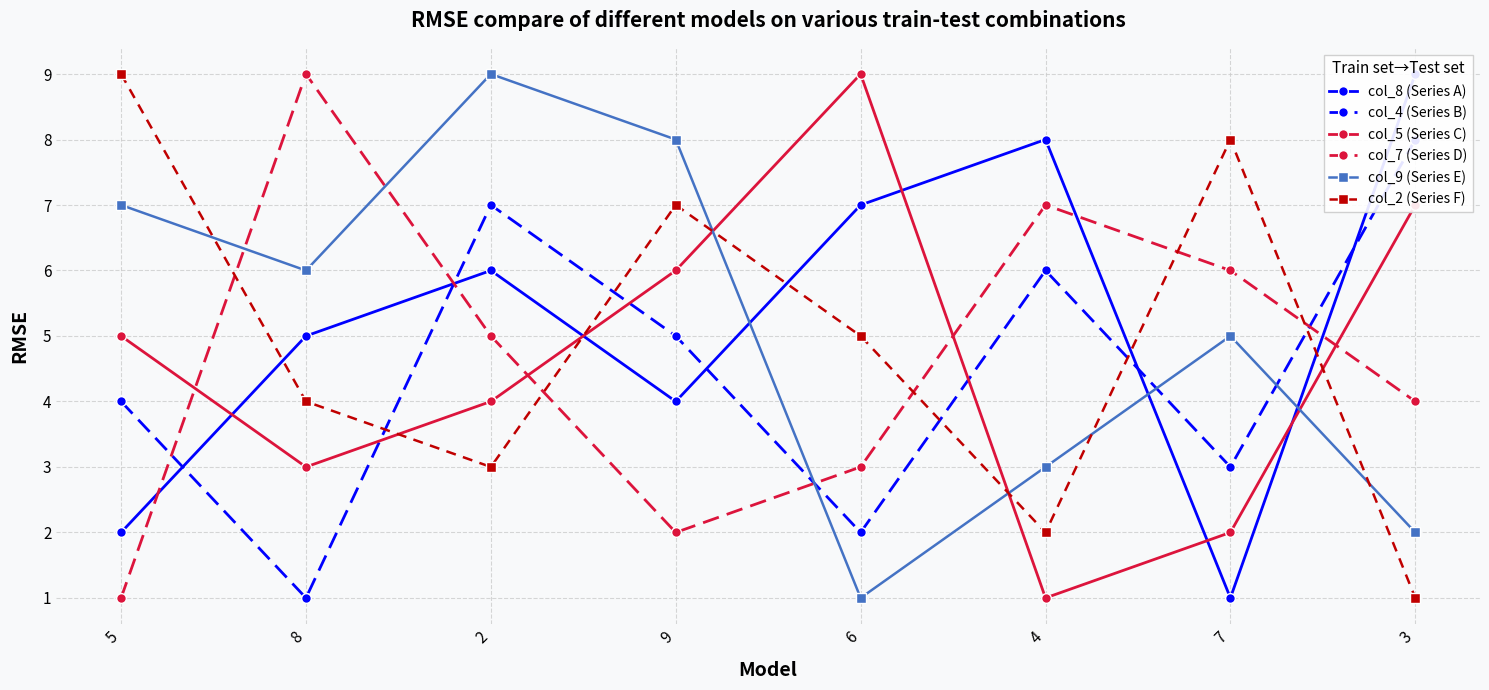

What position from the right is 2?

6